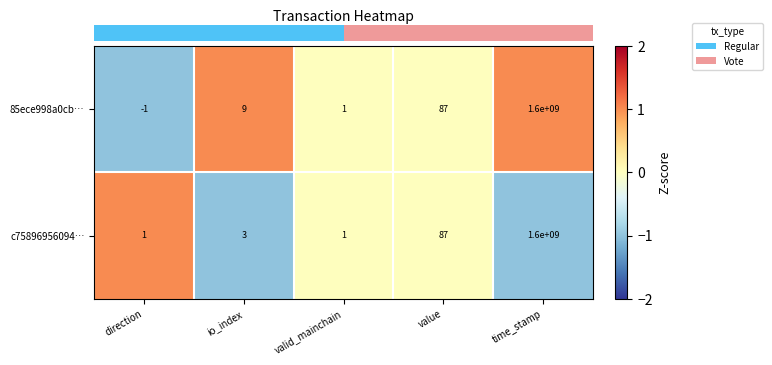

At how many categories does at least one series exceed 0?

5